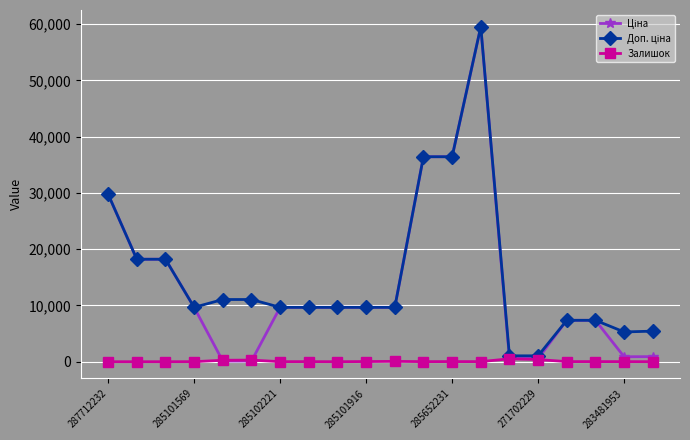

At how many categories does at least one series exceed 24310?

4